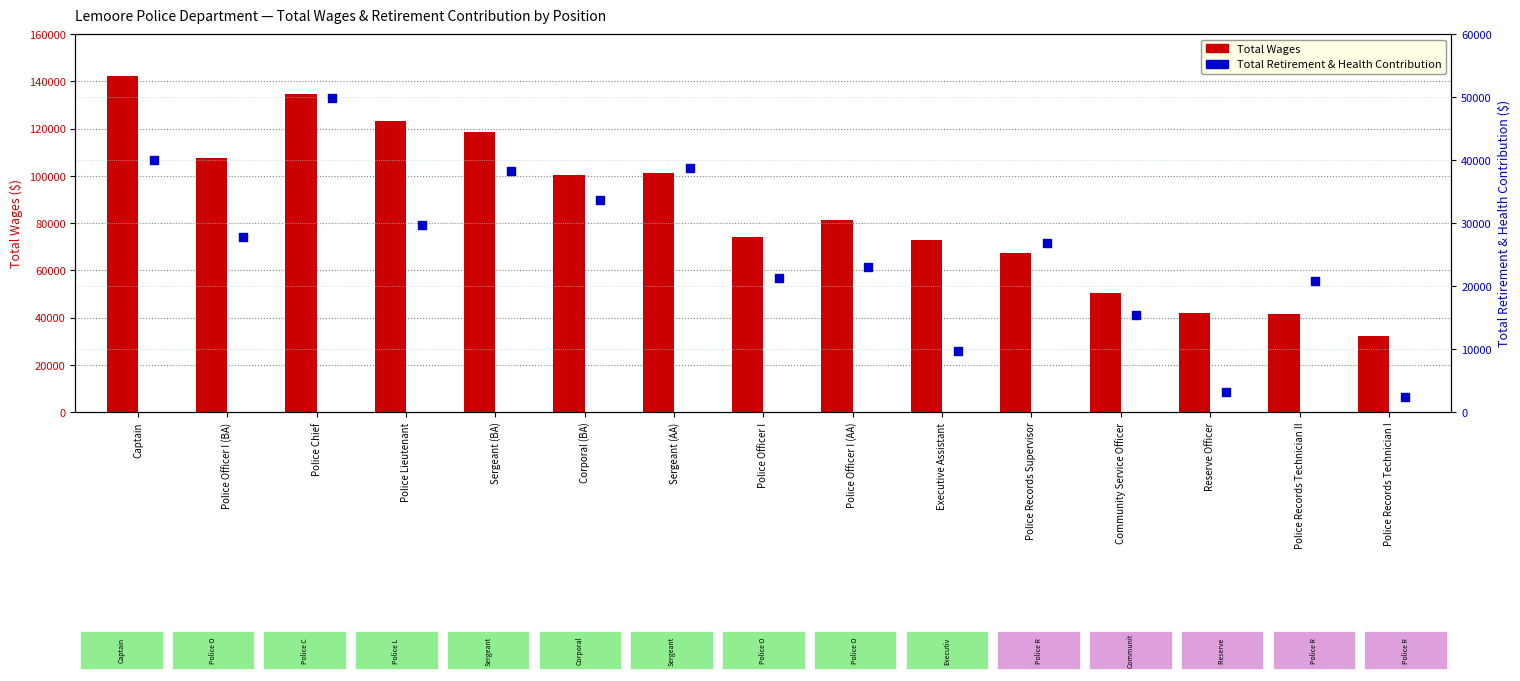

Which series has the largest Y range (max minus min)?

Total Wages